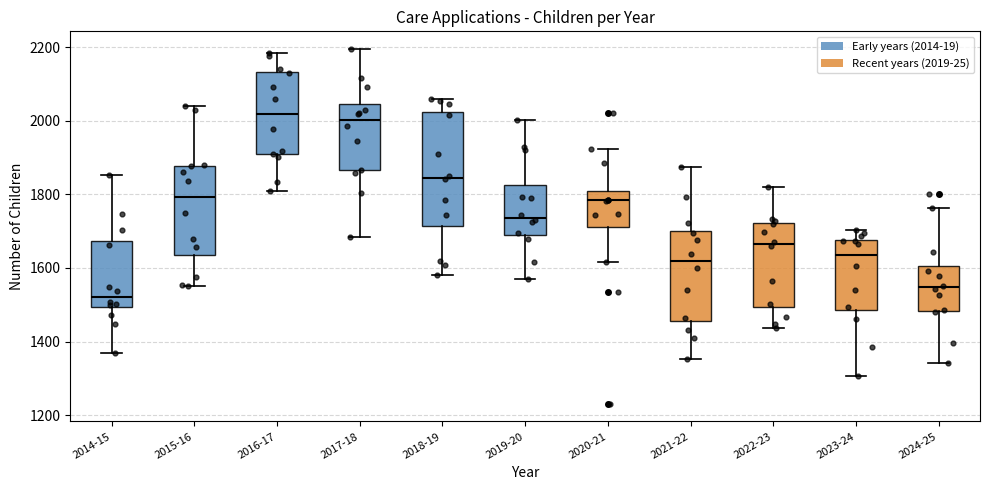

Reading left to right, transcribe this box plot: for each box, give where its median line is, the range the box spans, and where its two whiskers end, as read against the y-axis. The values are not printed on the chart, so give them approximately, as read against the axis.

2014-15: median 1520, box 1500 to 1680, whiskers 1380 to 1860
2015-16: median 1800, box 1640 to 1880, whiskers 1560 to 2040
2016-17: median 2020, box 1900 to 2140, whiskers 1800 to 2180
2017-18: median 2000, box 1860 to 2040, whiskers 1680 to 2200
2018-19: median 1840, box 1720 to 2020, whiskers 1580 to 2060
2019-20: median 1740, box 1700 to 1820, whiskers 1580 to 2000
2020-21: median 1780, box 1720 to 1820, whiskers 1620 to 1920
2021-22: median 1620, box 1460 to 1700, whiskers 1360 to 1880
2022-23: median 1660, box 1500 to 1720, whiskers 1440 to 1820
2023-24: median 1640, box 1480 to 1680, whiskers 1300 to 1700
2024-25: median 1540, box 1480 to 1600, whiskers 1340 to 1760